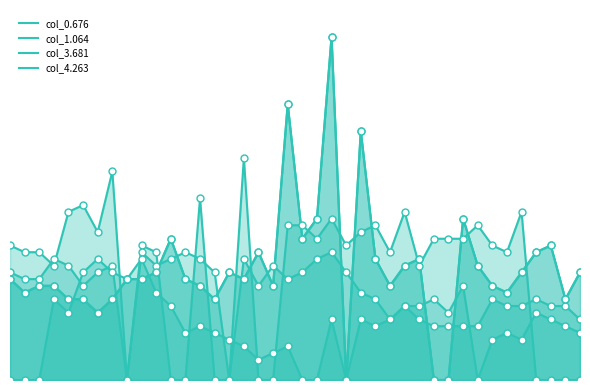

Between 30 and 27, which is larger?

27